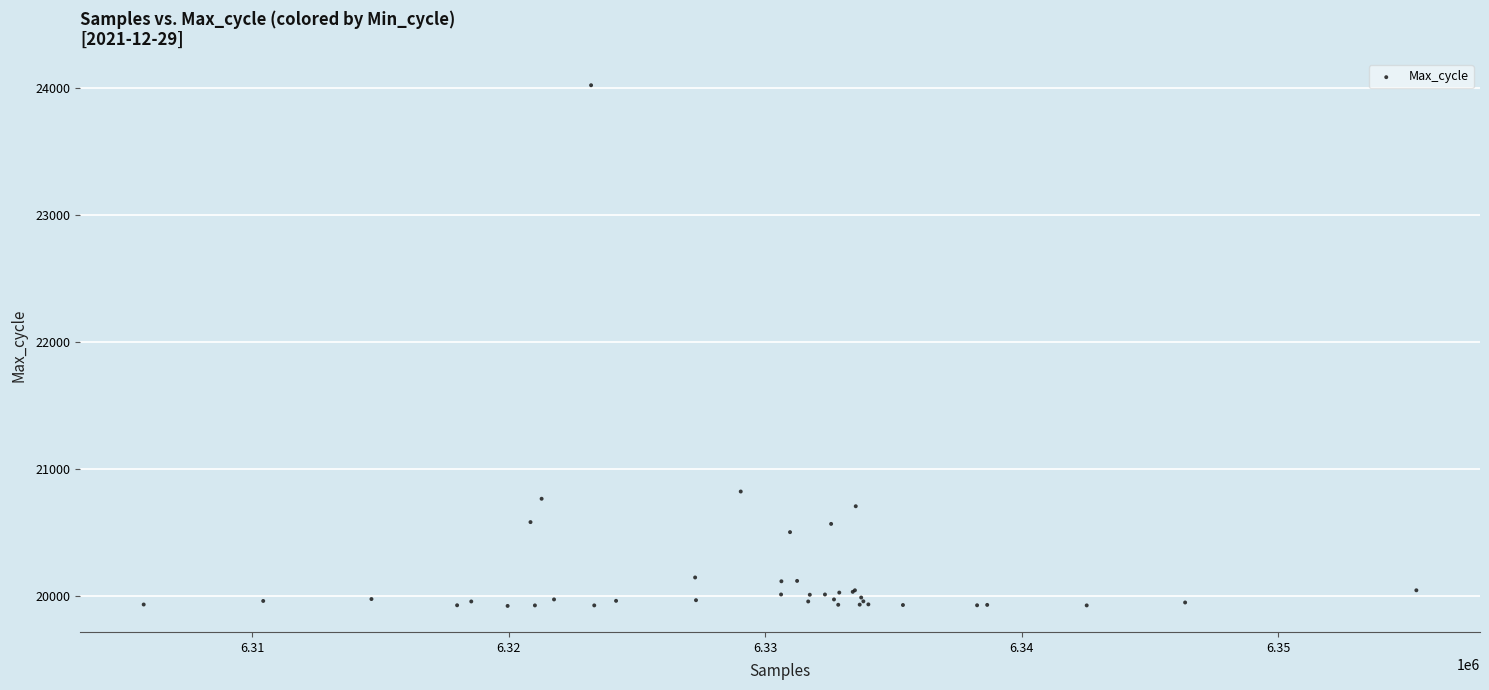

What Y value in the scatter plot is closest to 21973?

20824